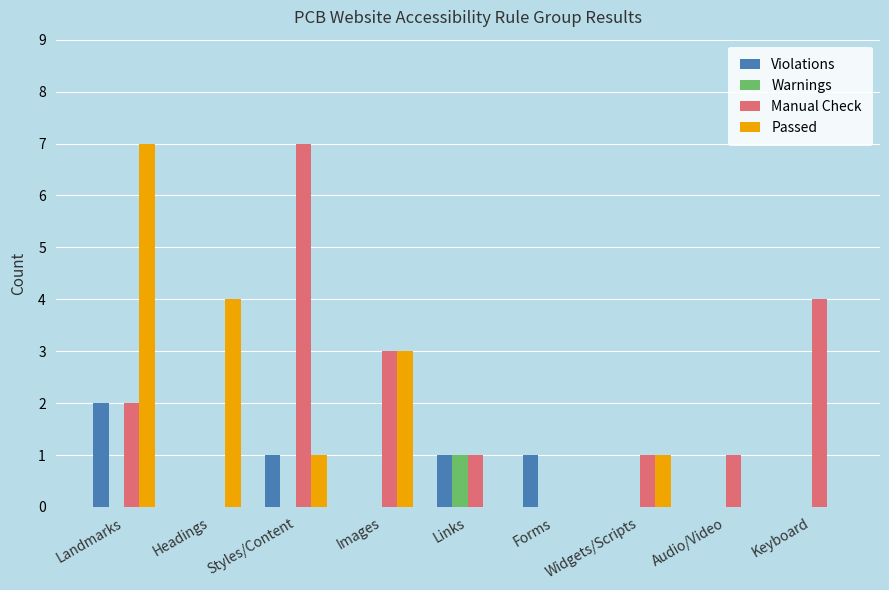

What is the total value across all series at Landmarks?

11